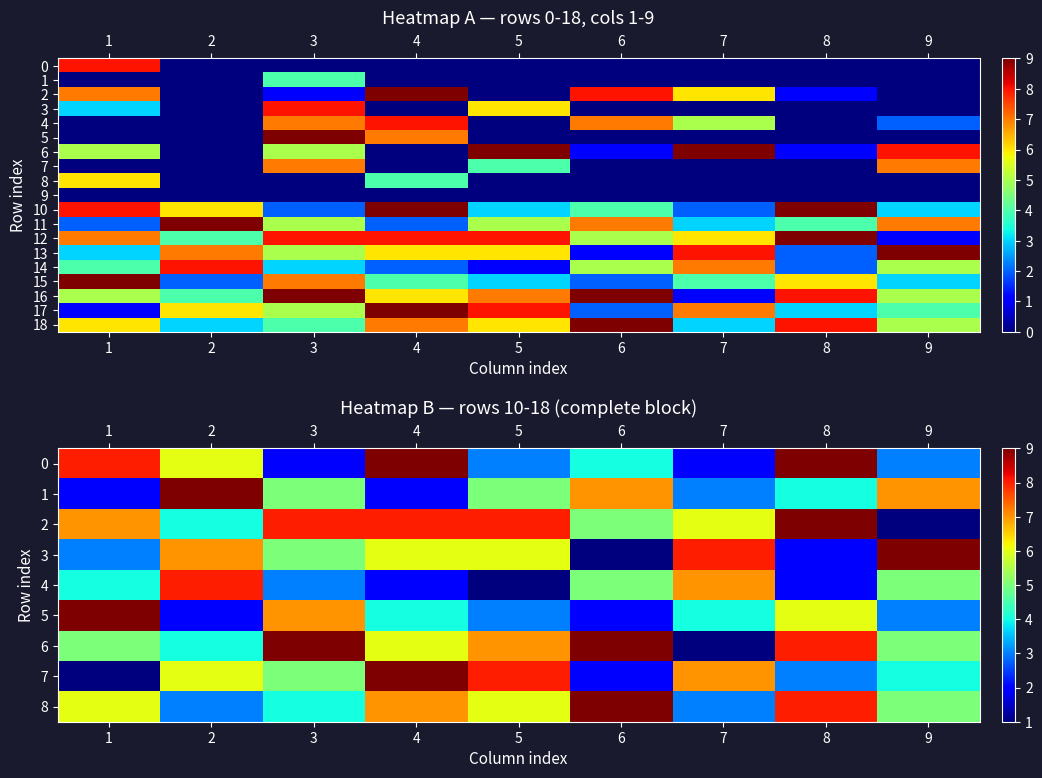

At which category is the sum across all series the highest?

4